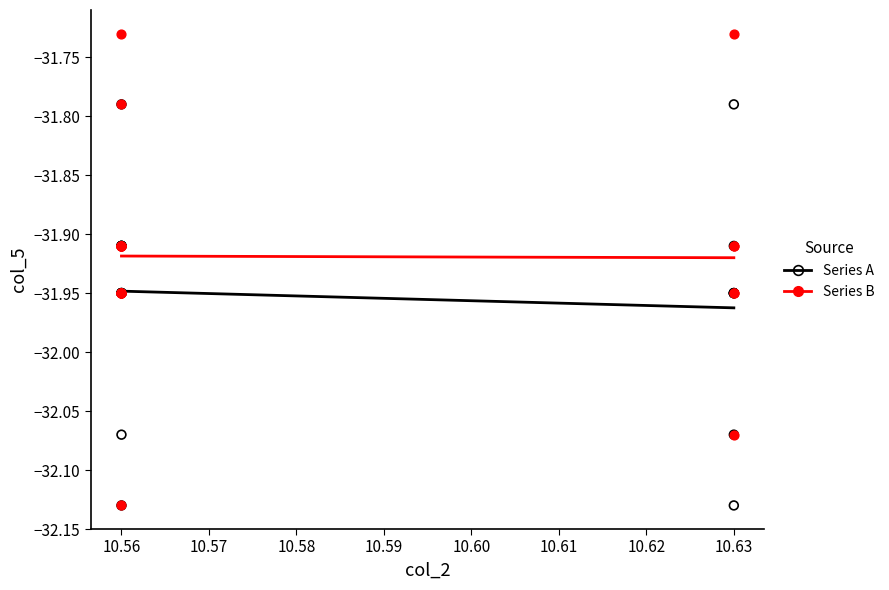

Which series reaches the maximum Y coordinate?

Series B